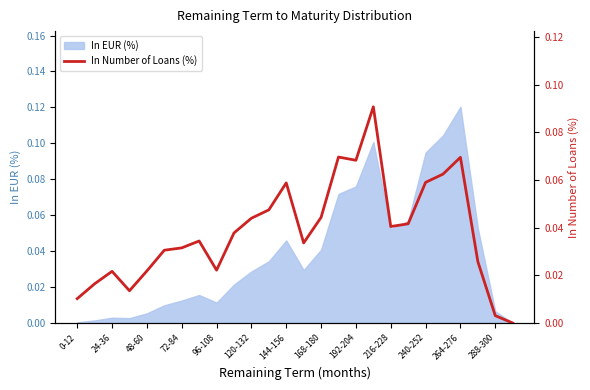

At which label does In EUR (%) reach its peak?

264-276